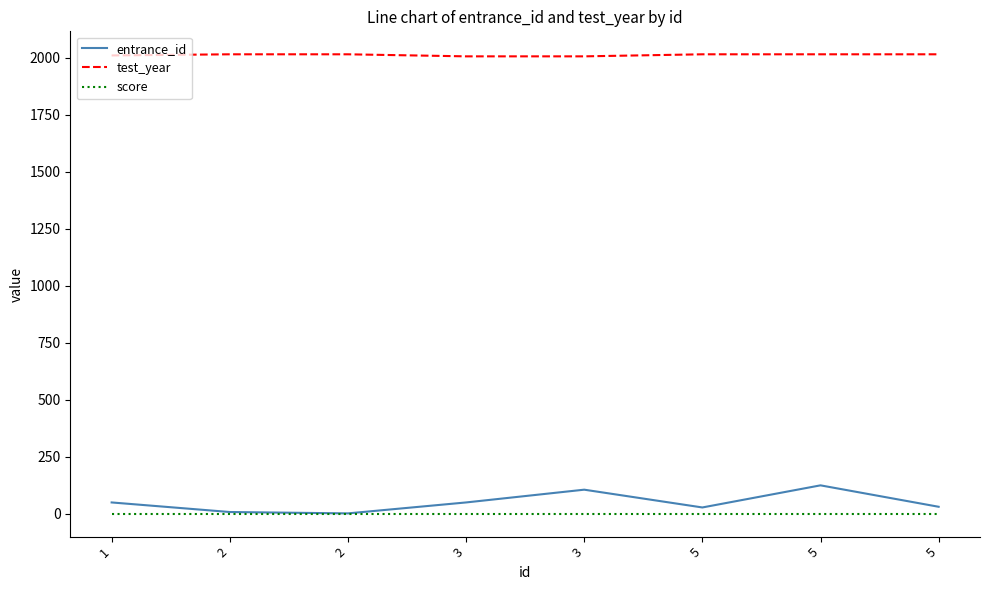

What is the average value of the test_year series?

2012